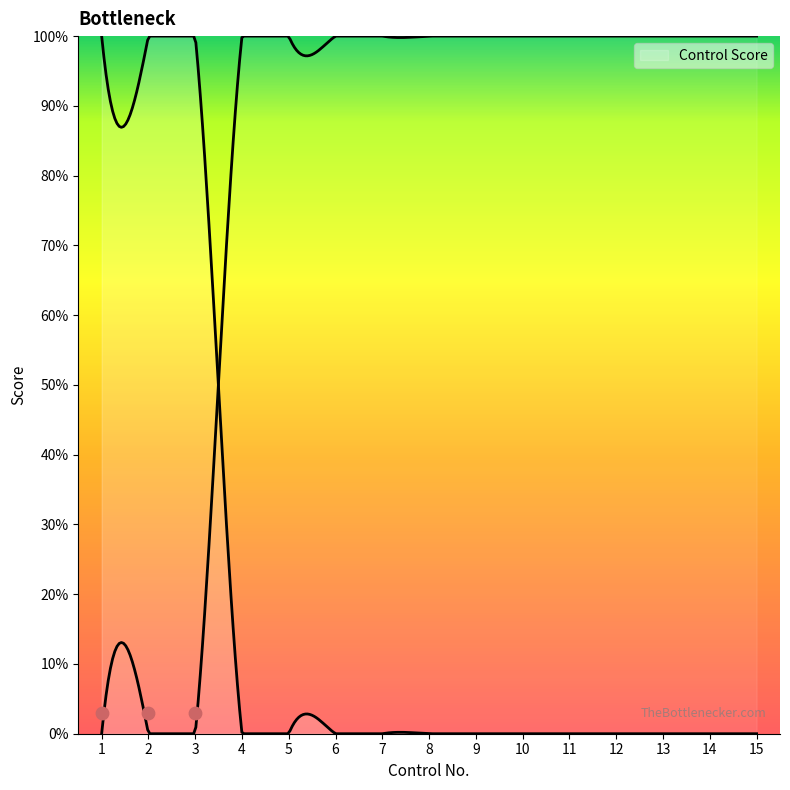

Between 12 and 13, which is larger?

12